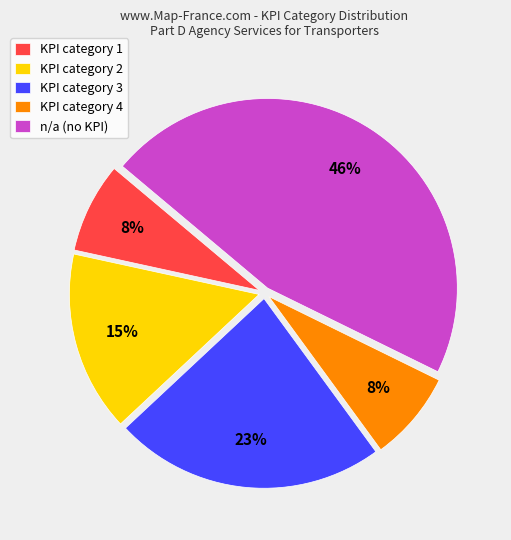

To the nearest percent, what portion does KPI category 4 represent?

8%